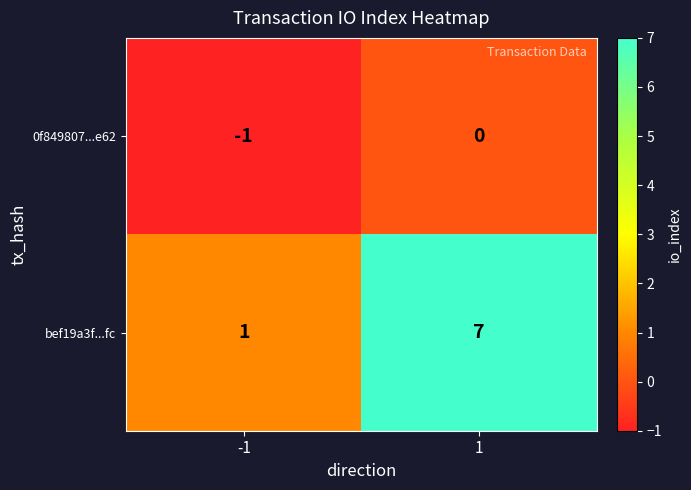

At -1, list the series in order from largest to smallest.

bef19a3f...fc, 0f849807...e62